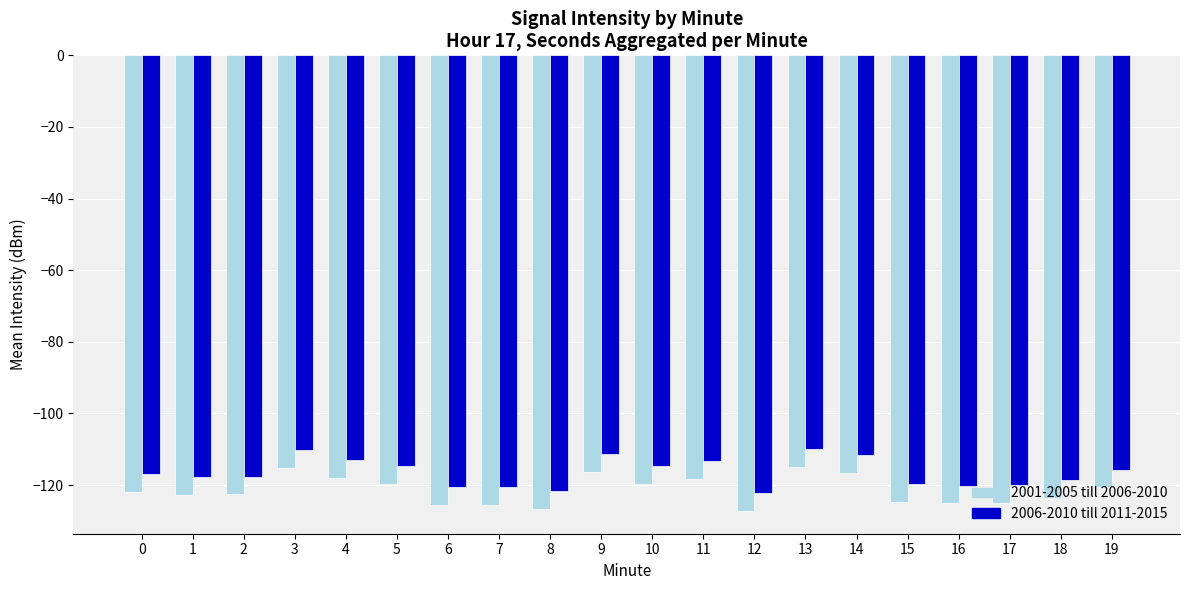

List the series in order of their peak value, lowest first.

2001-2005 till 2006-2010, 2006-2010 till 2011-2015